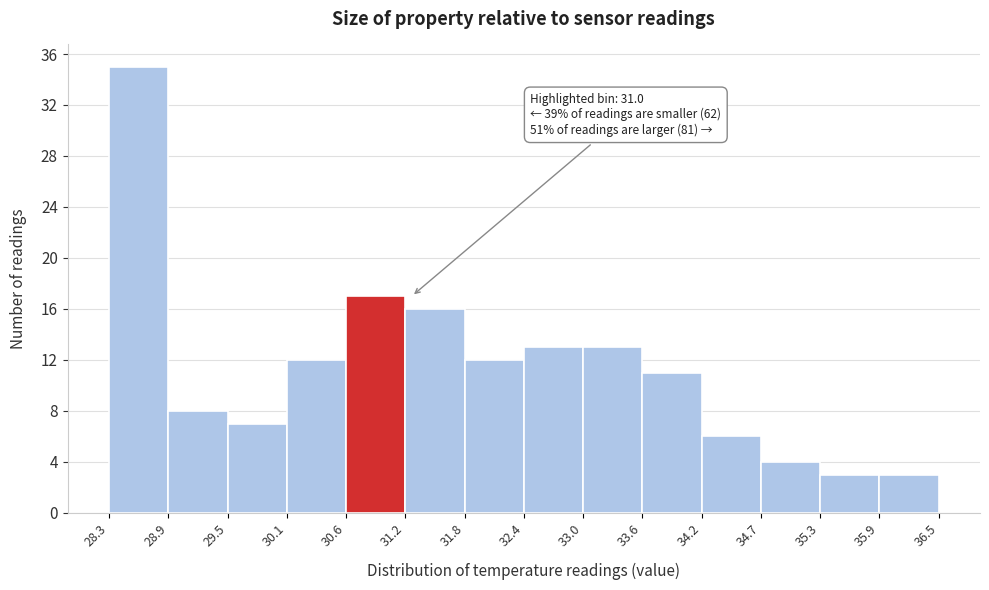

Which range on the x-axis has the tallest bar?

28.3 to 28.9